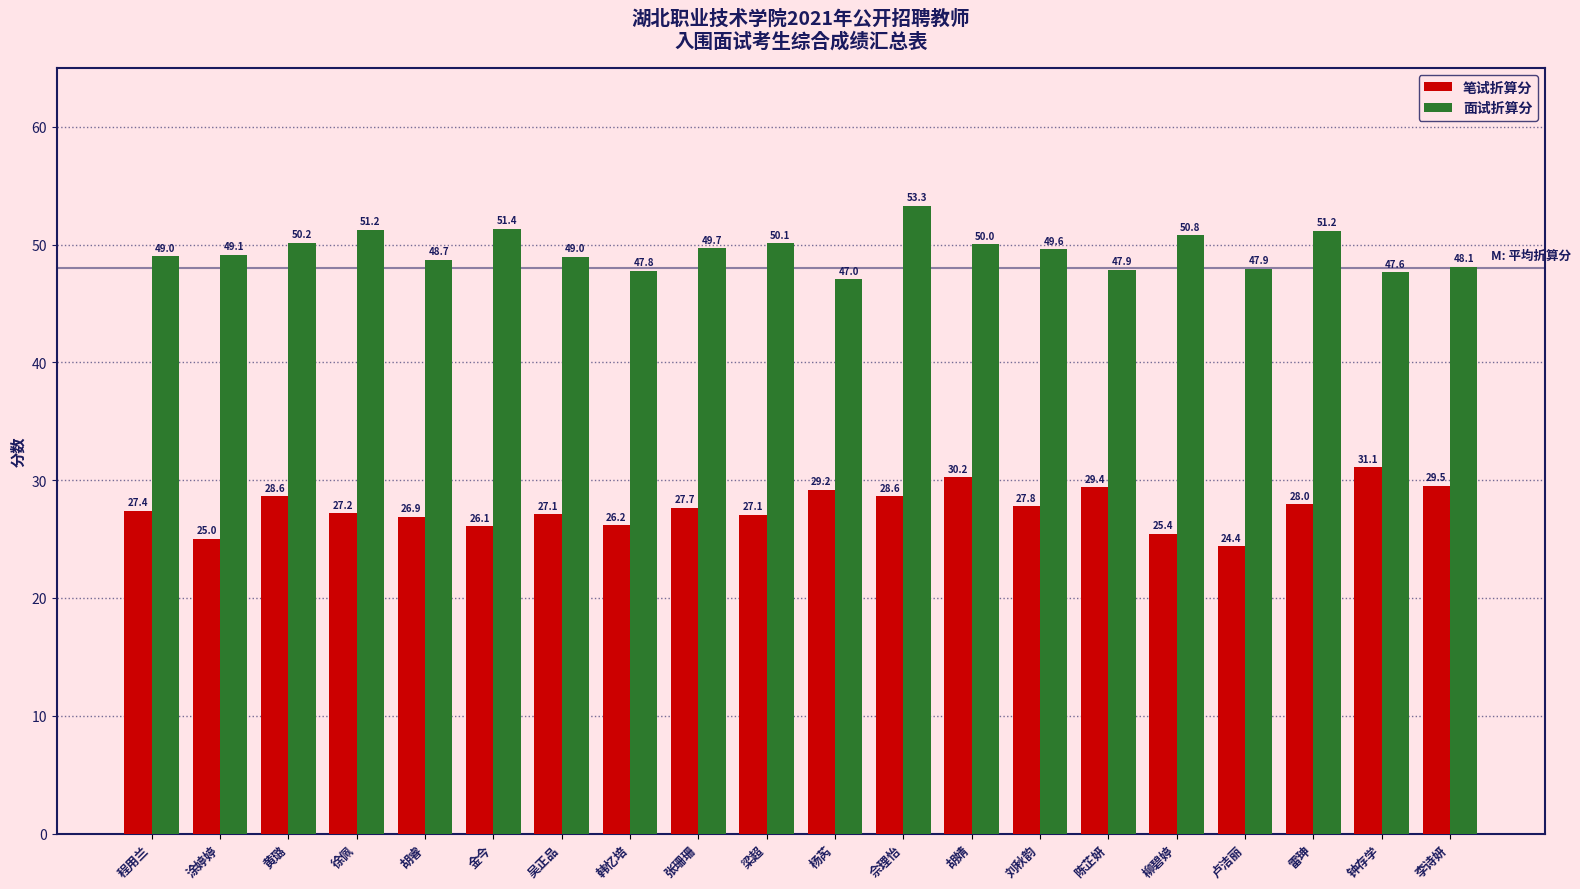

List the series in order of their overall mean, lowest first.

笔试折算分, 面试折算分